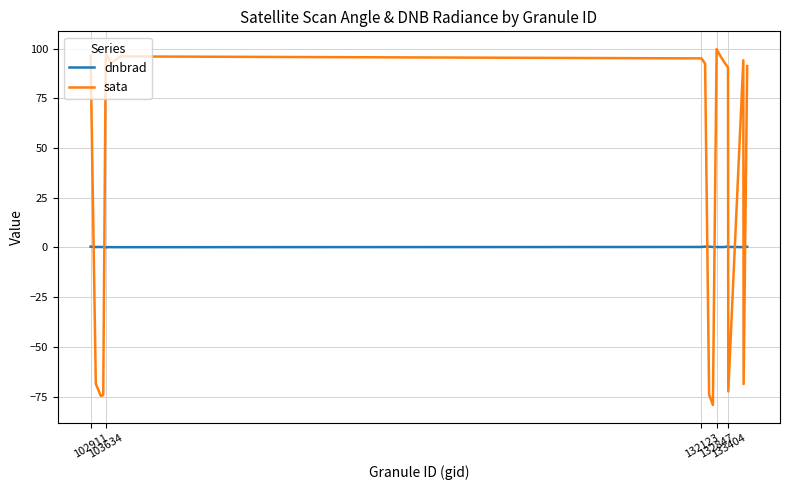

Which series has the largest total across all categories?

sata